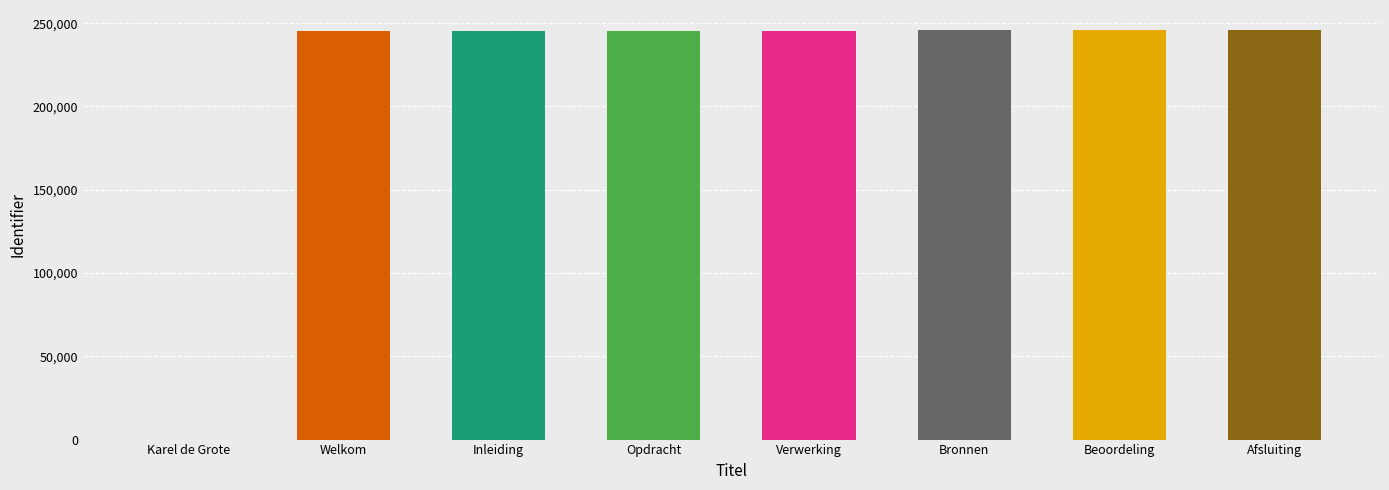

How many distinct data groups are displayed?

1